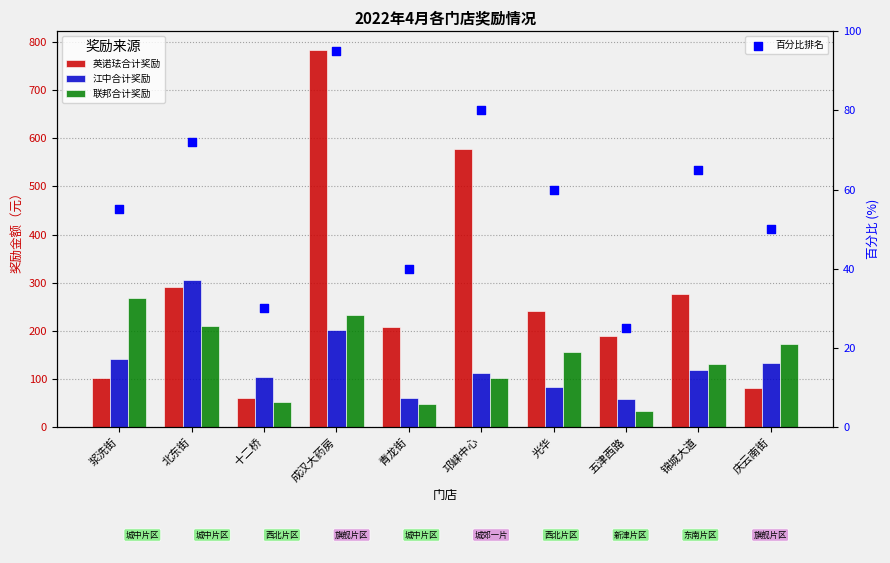

Which series reaches the maximum Y coordinate?

英诺珐合计奖励